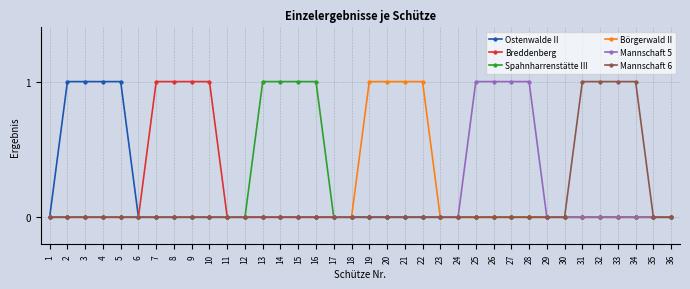

How many categories are shown in the chart?

36